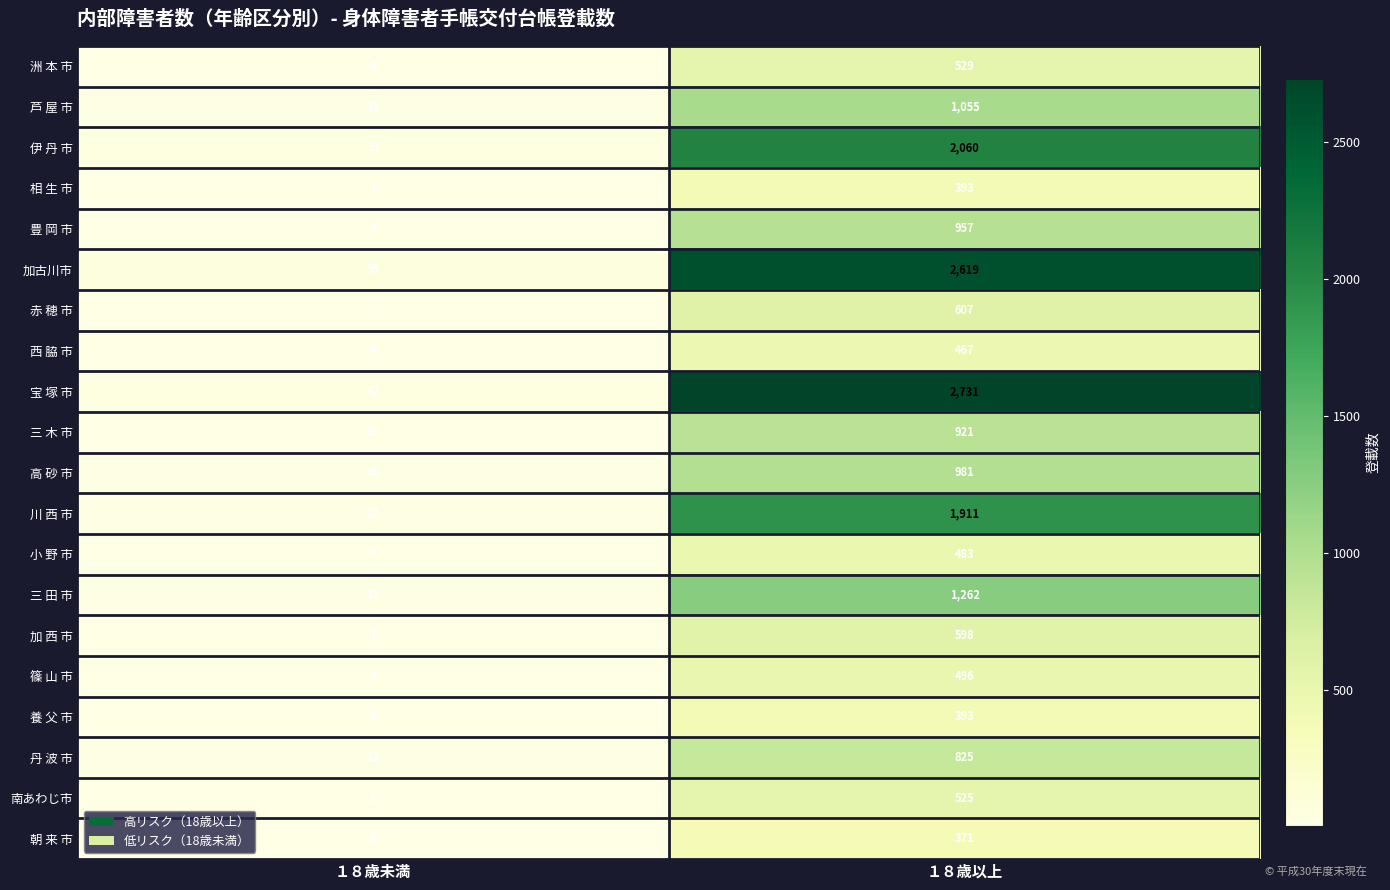

What is the sum of the 三 田 市 values at １８歳未満 and １８歳以上?

1275